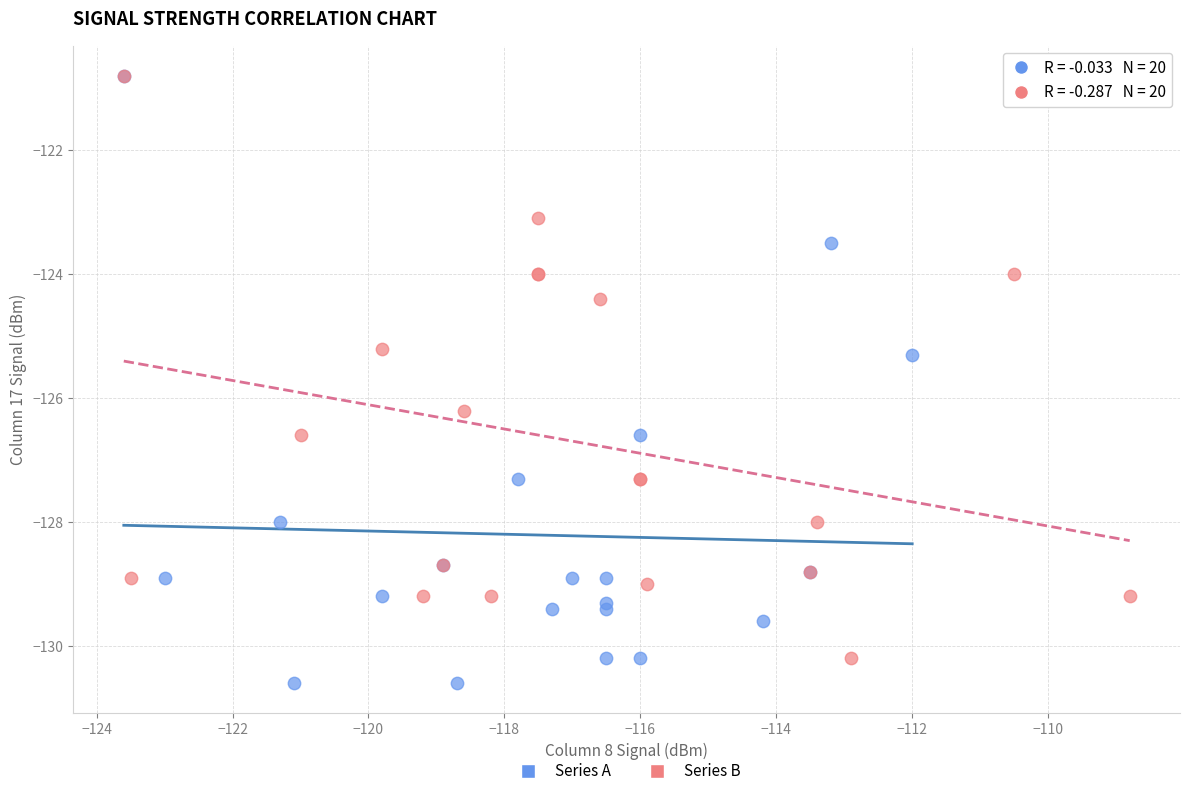

Which series has the largest Y range (max minus min)?

Series A